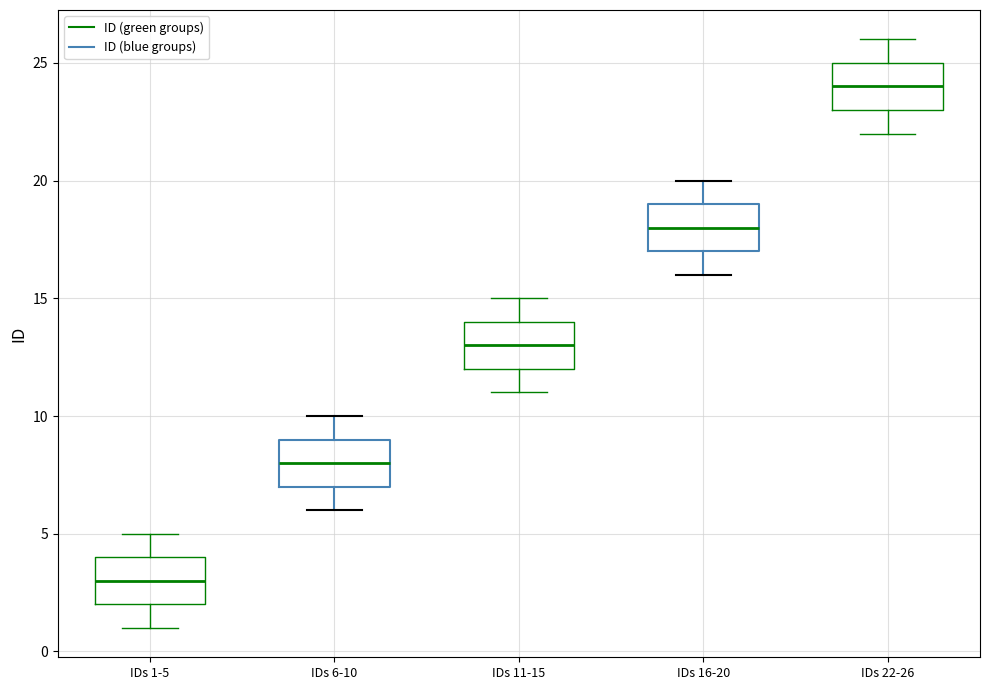

Which box has the highest median line?

IDs 22-26